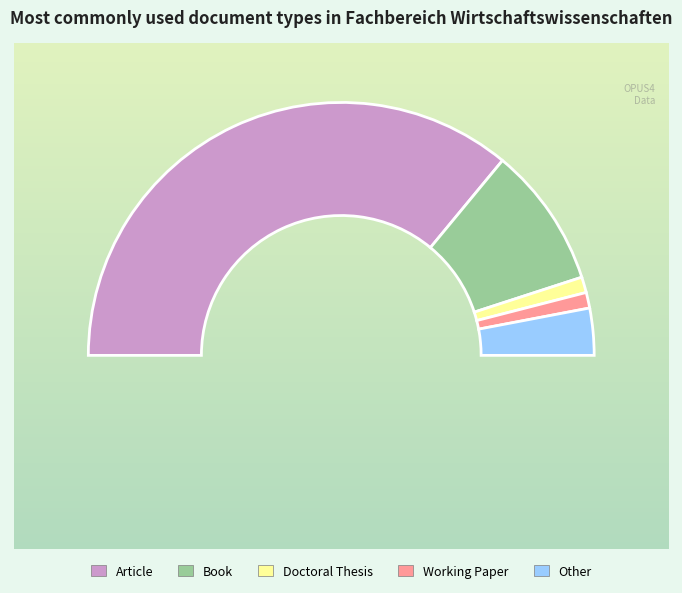

True or false: Article accounts for 72% of the total.

True